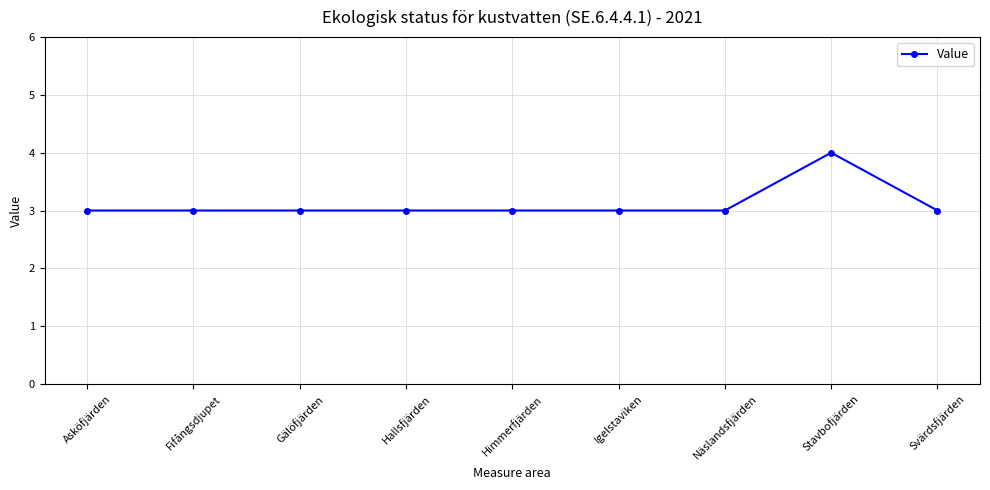

What is the difference between the maximum and second lowest values?

1